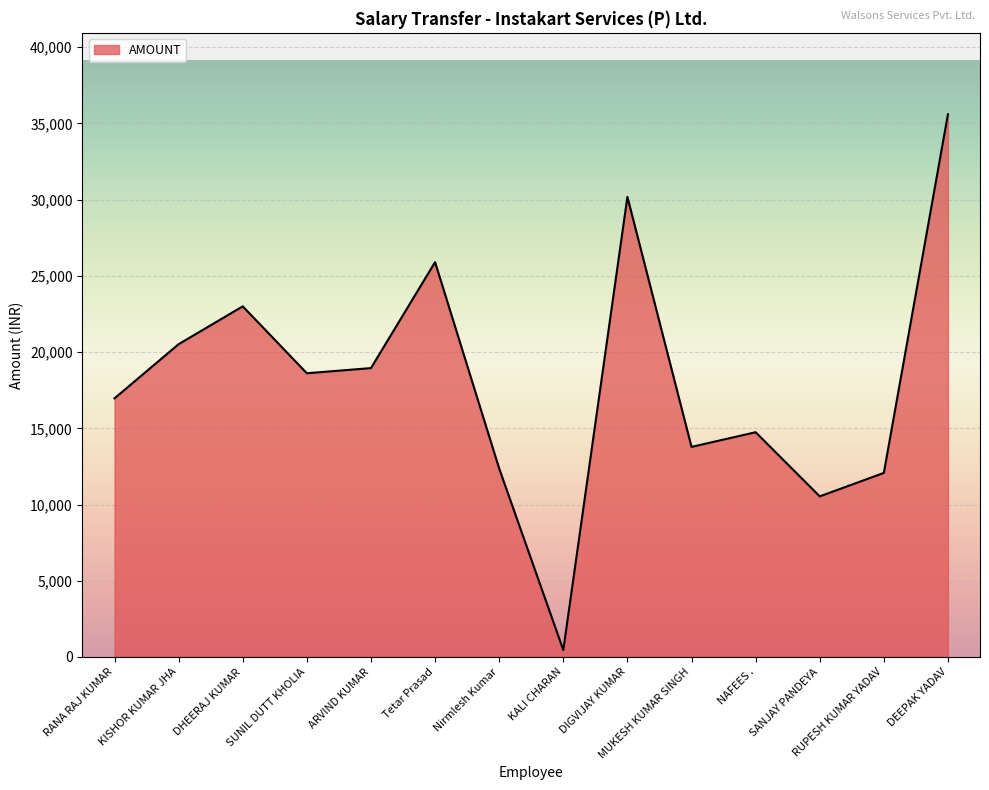

What is the maximum value shown in the chart?

35603